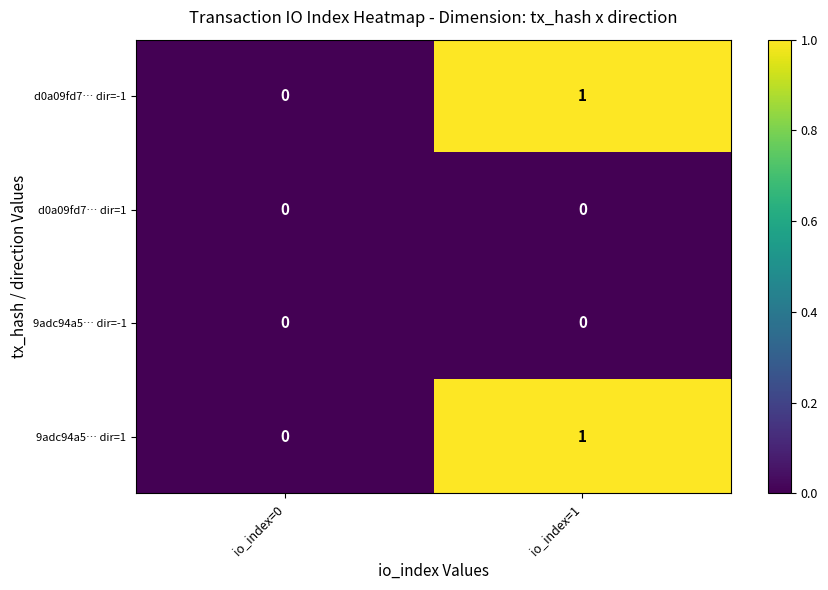

The d0a09fd7… dir=1 series shows 0 at io_index=0. True or false?

True